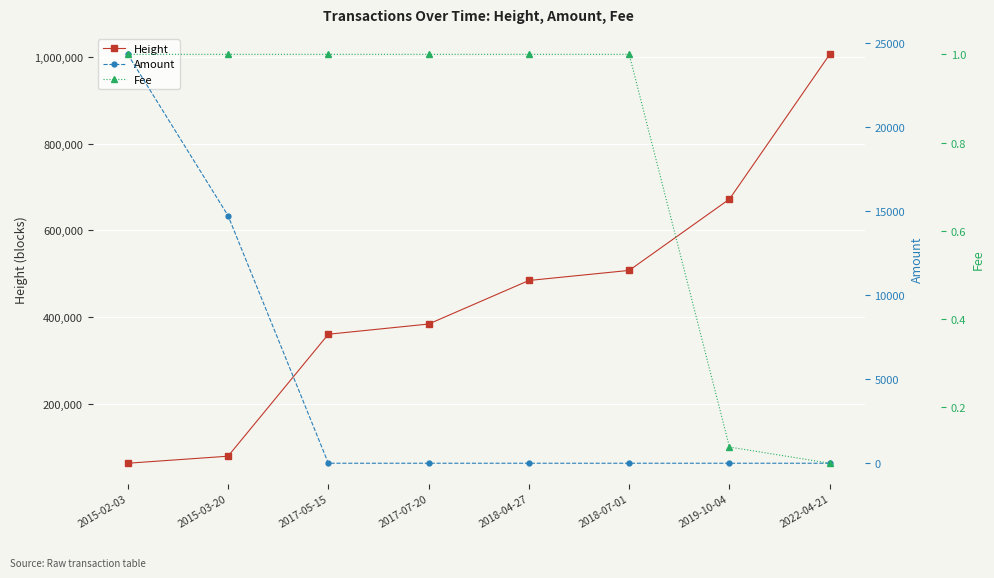

What is the label of the 3rd point from the left?

2017-05-15